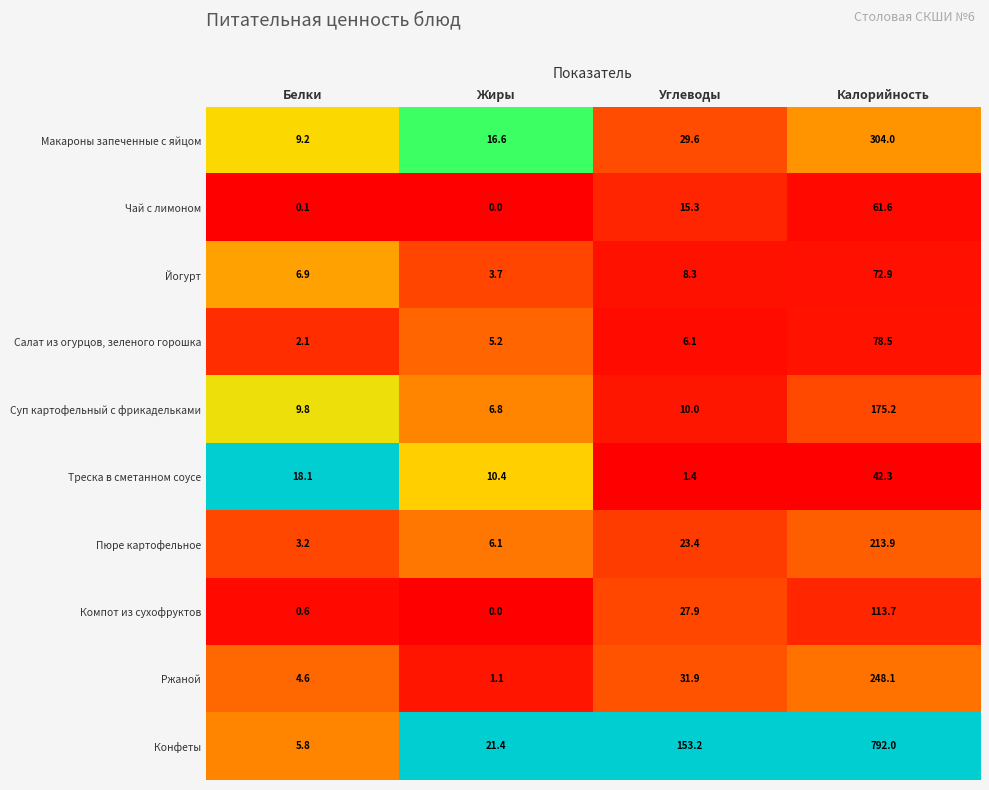

Where does the Салат из огурцов, зеленого горошка series first go above 6?

Углеводы